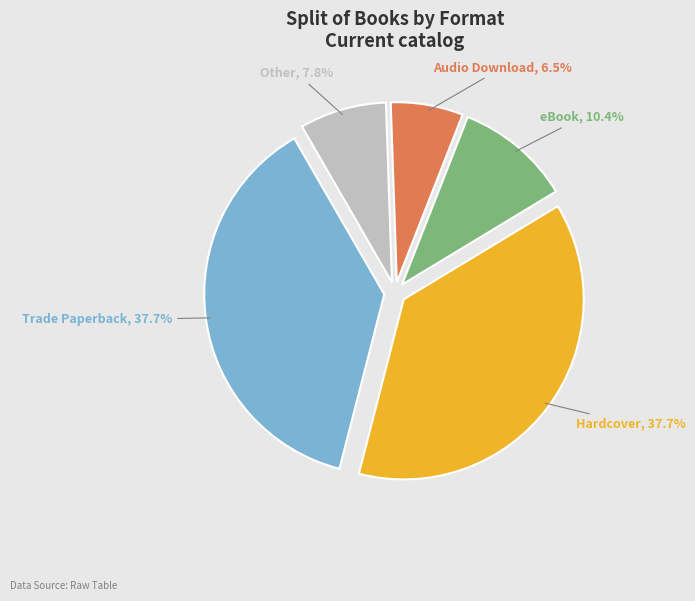

To the nearest percent, what is the combined percentage of Trade Paperback and Hardcover?

75%